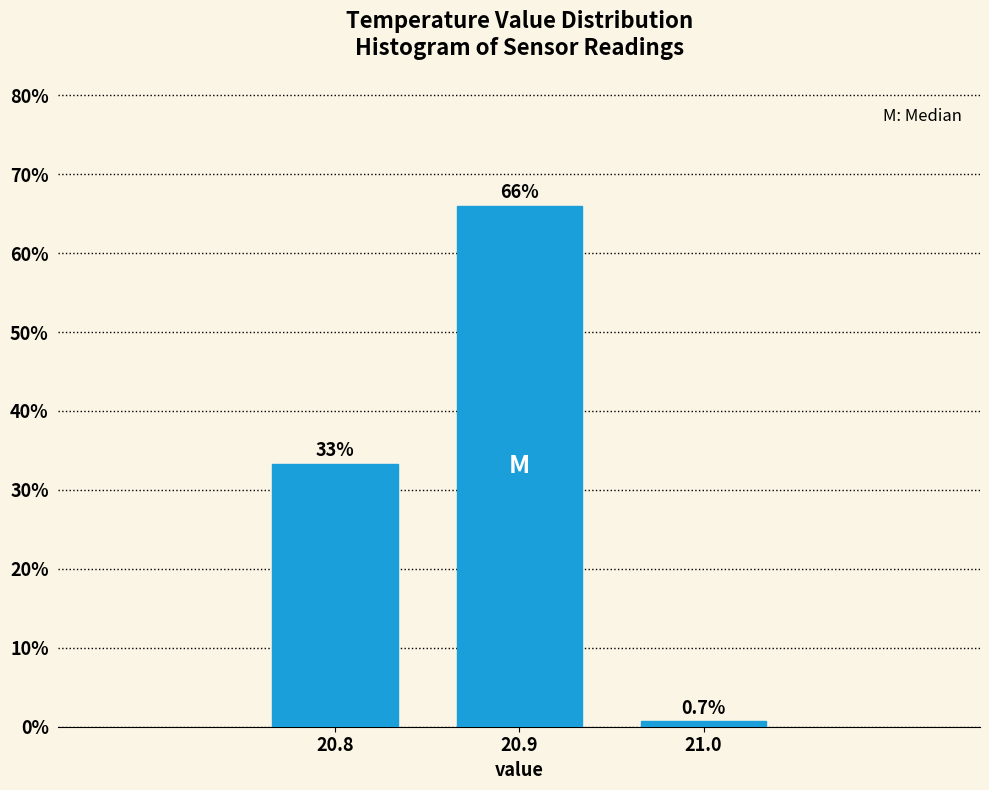

Over which range of the x-axis is the bar tallest?

20.85 to 20.95